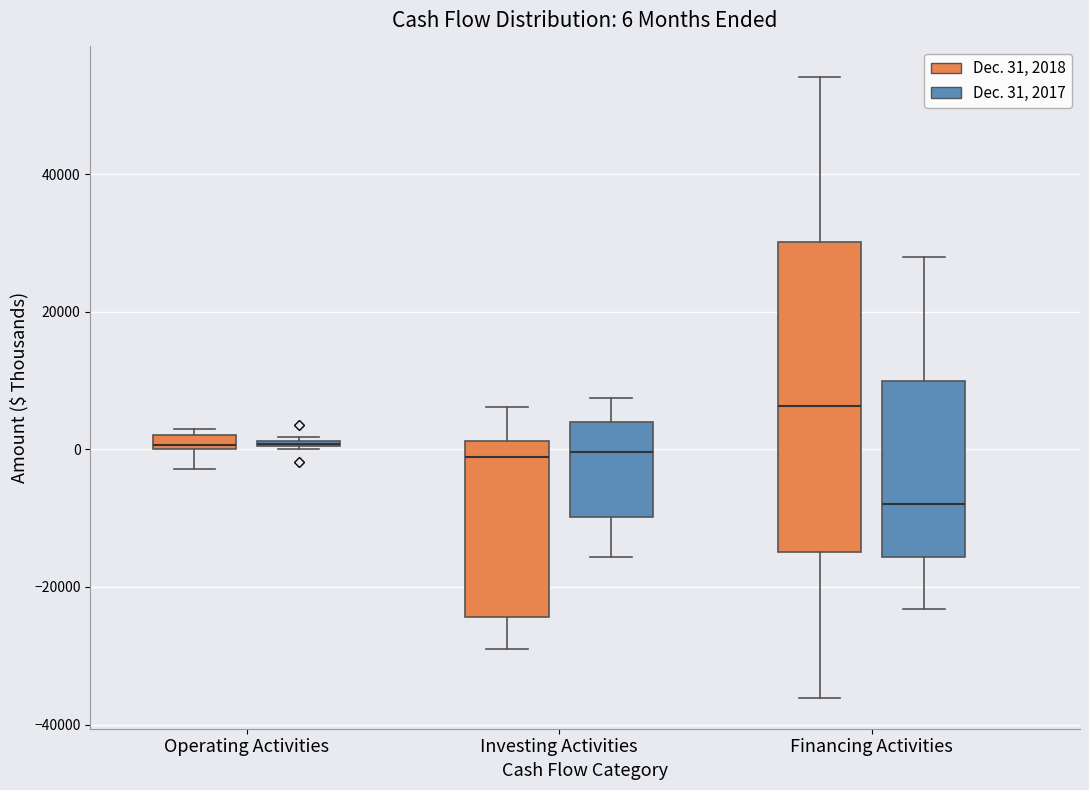

Comparing the boxes themselves (not the whiskers), which one is the tallest?

Financing Activities (Dec. 31, 2018)